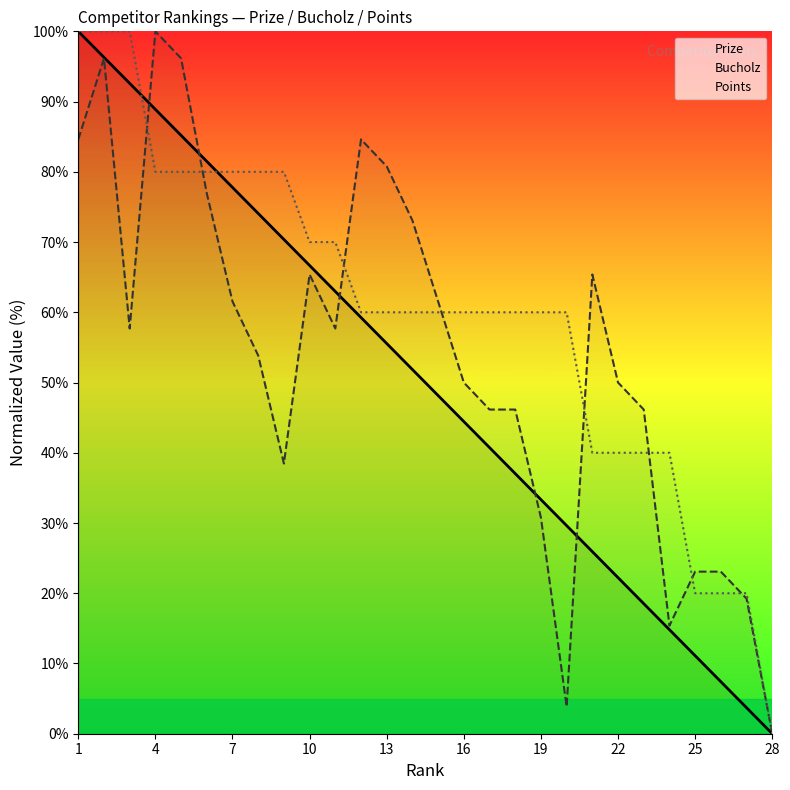

Does the chart have visible grid lines?

No